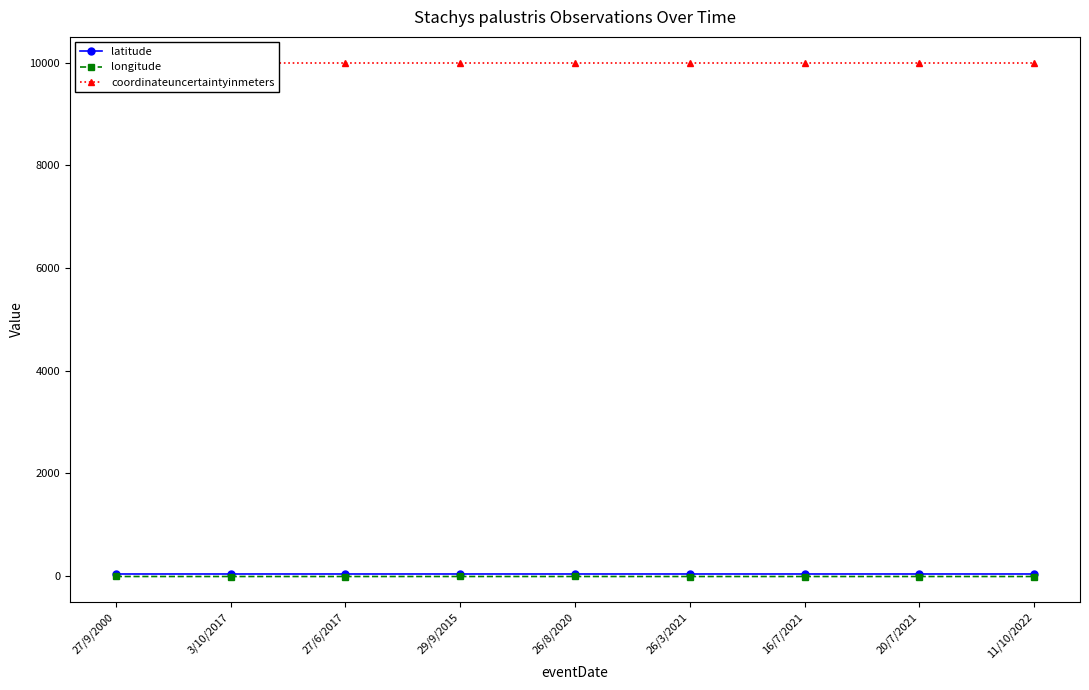

Reading left to right, transcribe all the data shown in this chart.

latitude: 40.2	40.2	40.2	40.2	40.2	40.2	40.2	40.2	40.2
longitude: -8.5	-8.7	-8.7	-8.5	-8.5	-8.7	-8.7	-8.7	-8.7
coordinateuncertaintyinmeters: 10000.0	10000.0	10000.0	10000.0	10000.0	10000.0	10000.0	10000.0	10000.0